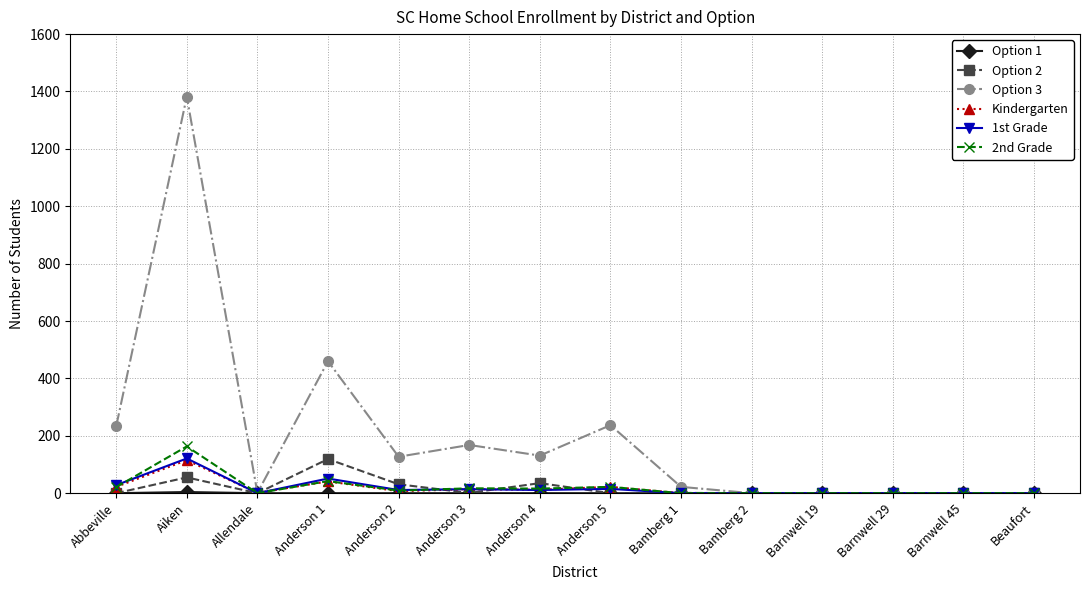

Where is the first local maximum for 1st Grade?

Aiken